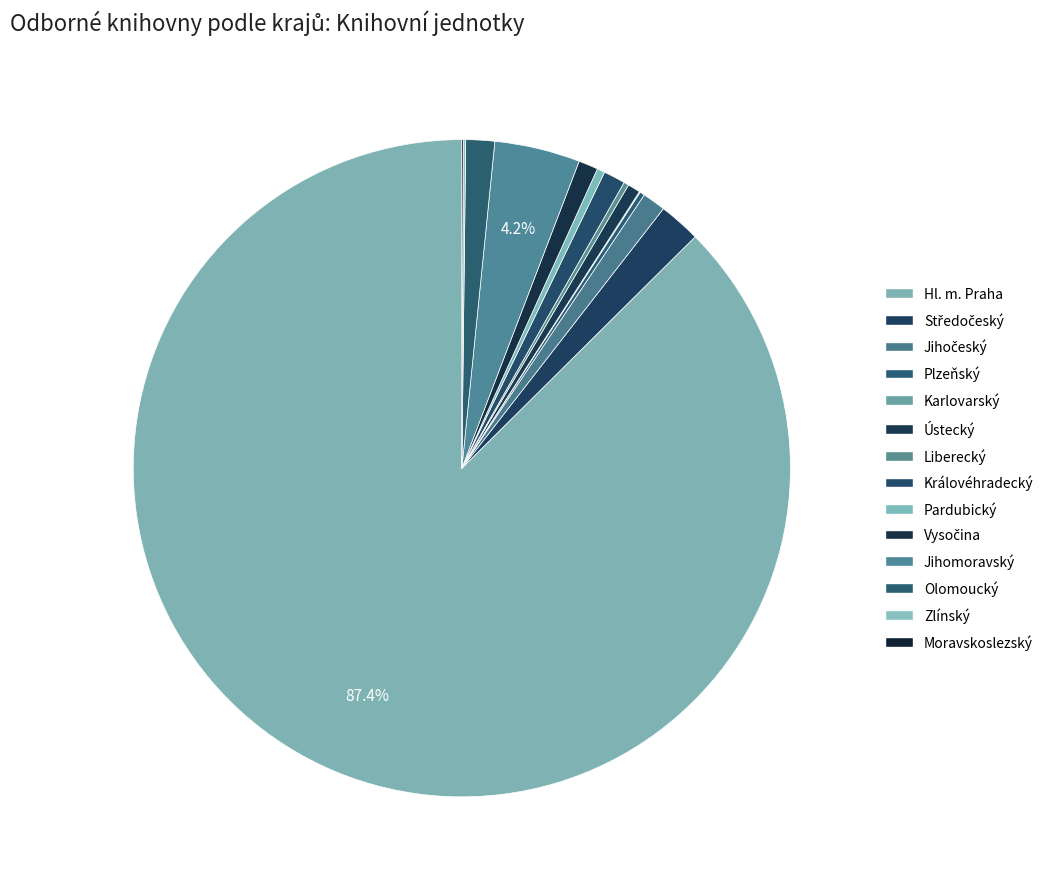

Which category has the biggest portion of the pie?

Hl. m. Praha